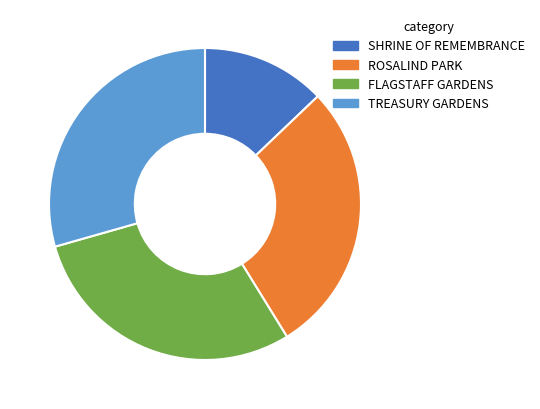

Is there a majority slice in this chart?

No